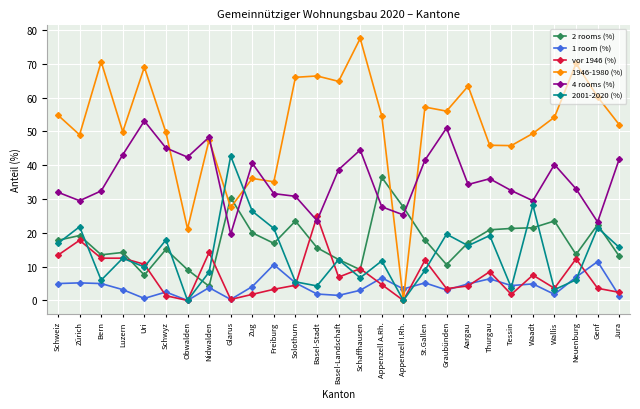

After their last crossing, which series has the higher values: 2 rooms (%) or 4 rooms (%)?

4 rooms (%)